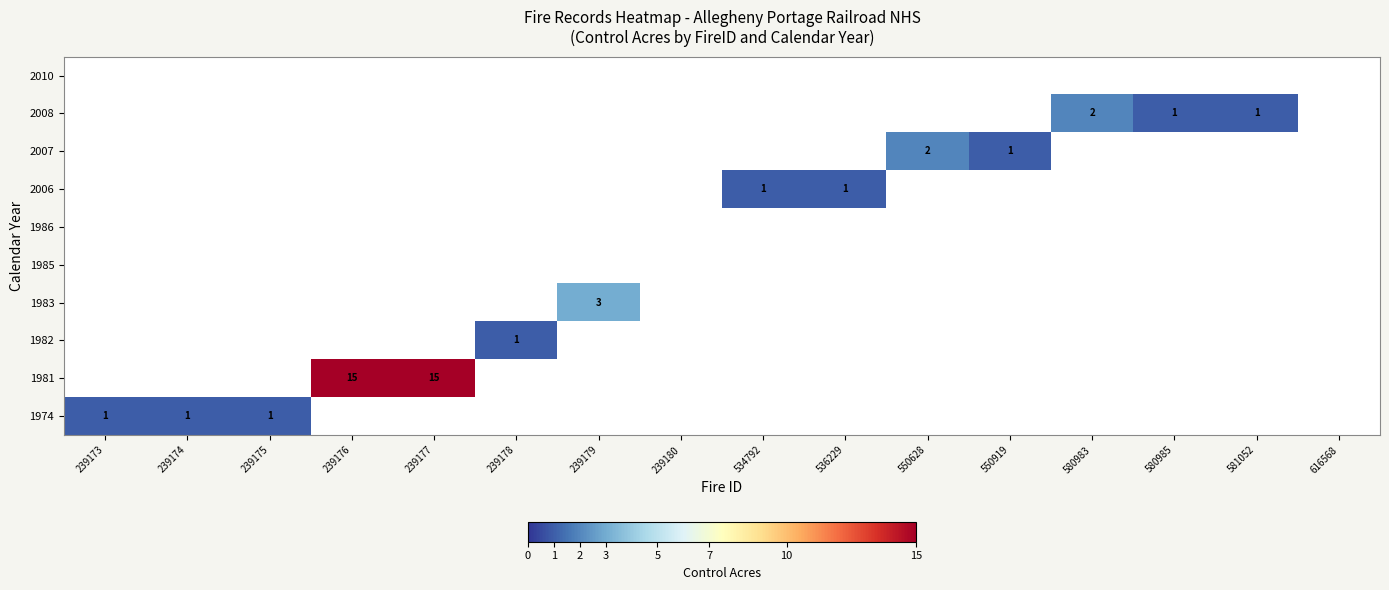

What is the spread (max minus min) of values at 239174?

1